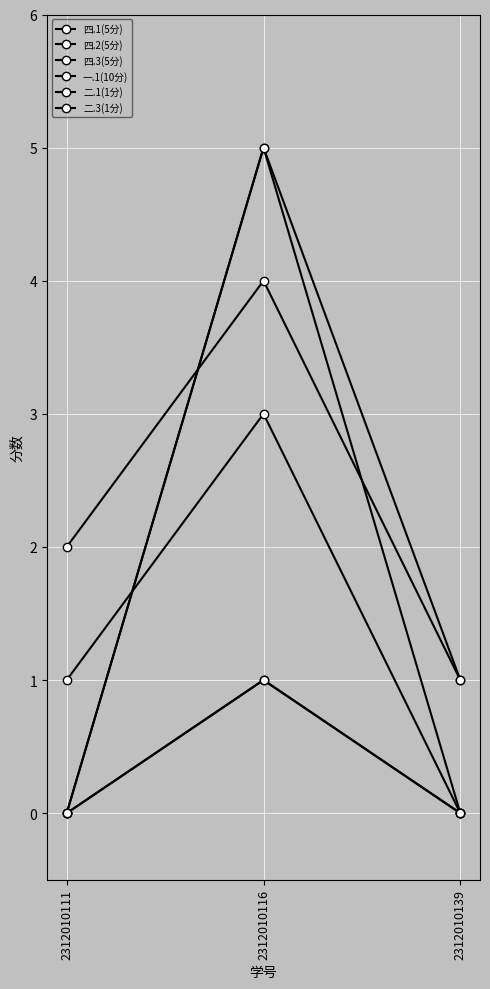

Rank the series by their maximum value, from lowest to highest.

二.1(1分), 二.3(1分), 四.3(5分), 四.2(5分), 四.1(5分), 一.1(10分)